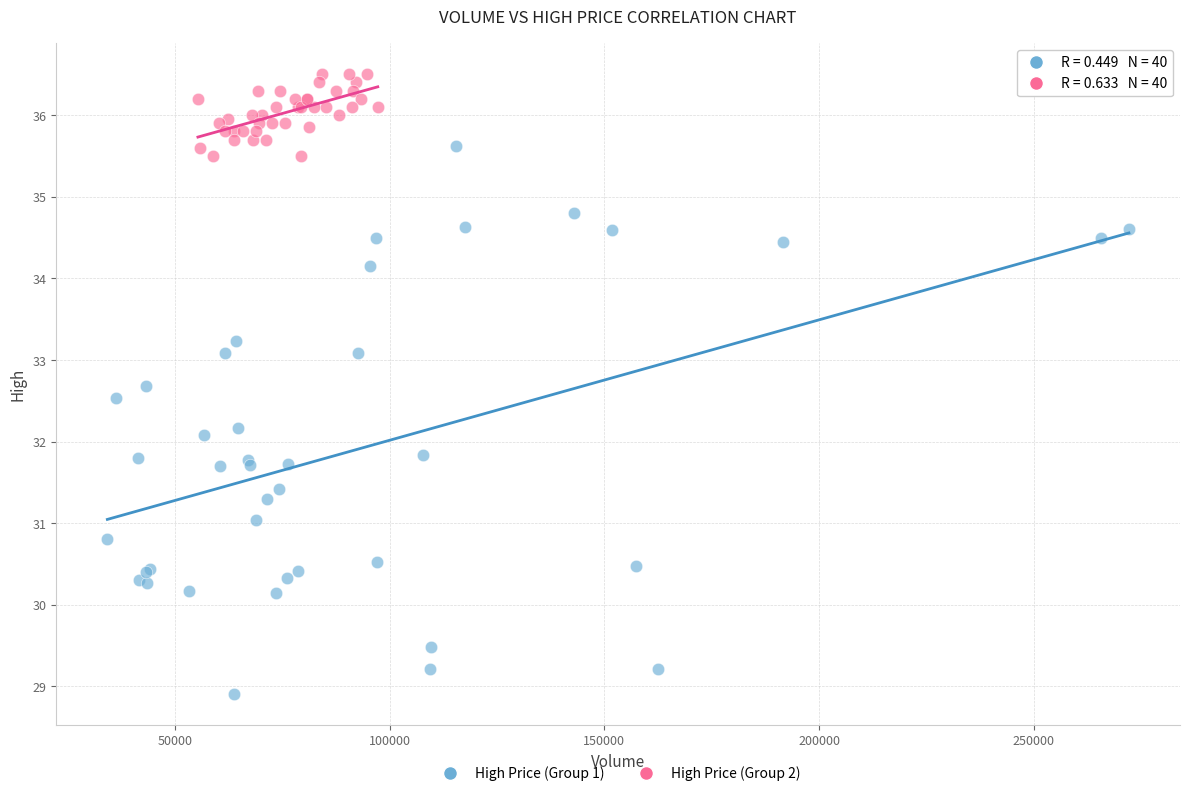

Which series contains the lowest Y value?

High Price (Group 1)